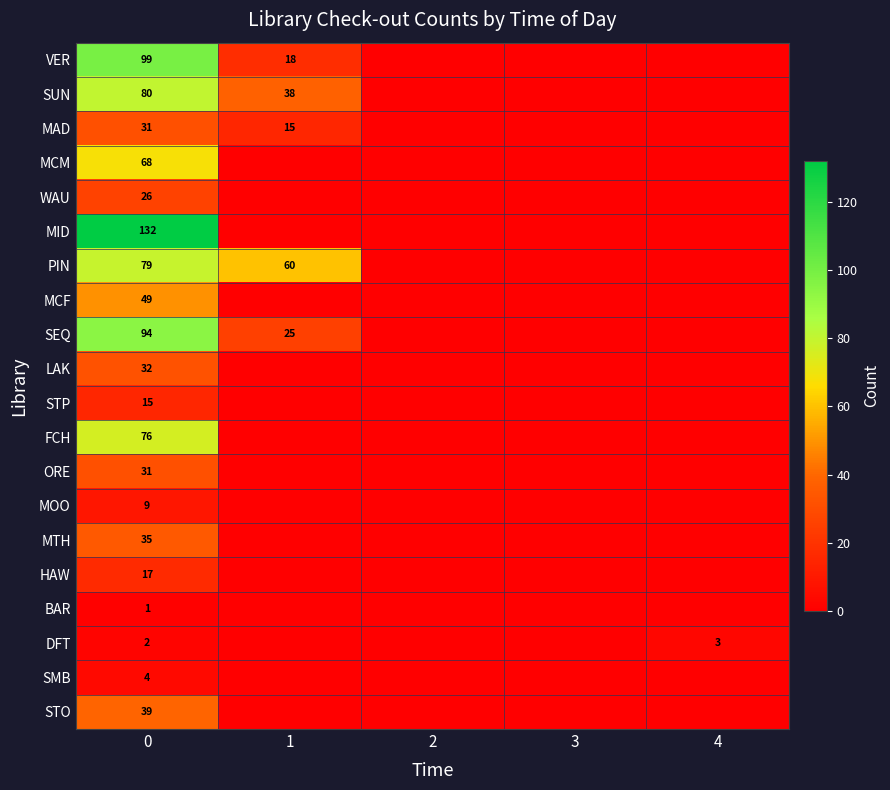

Is it true that MTH equals 35 at 0?

True